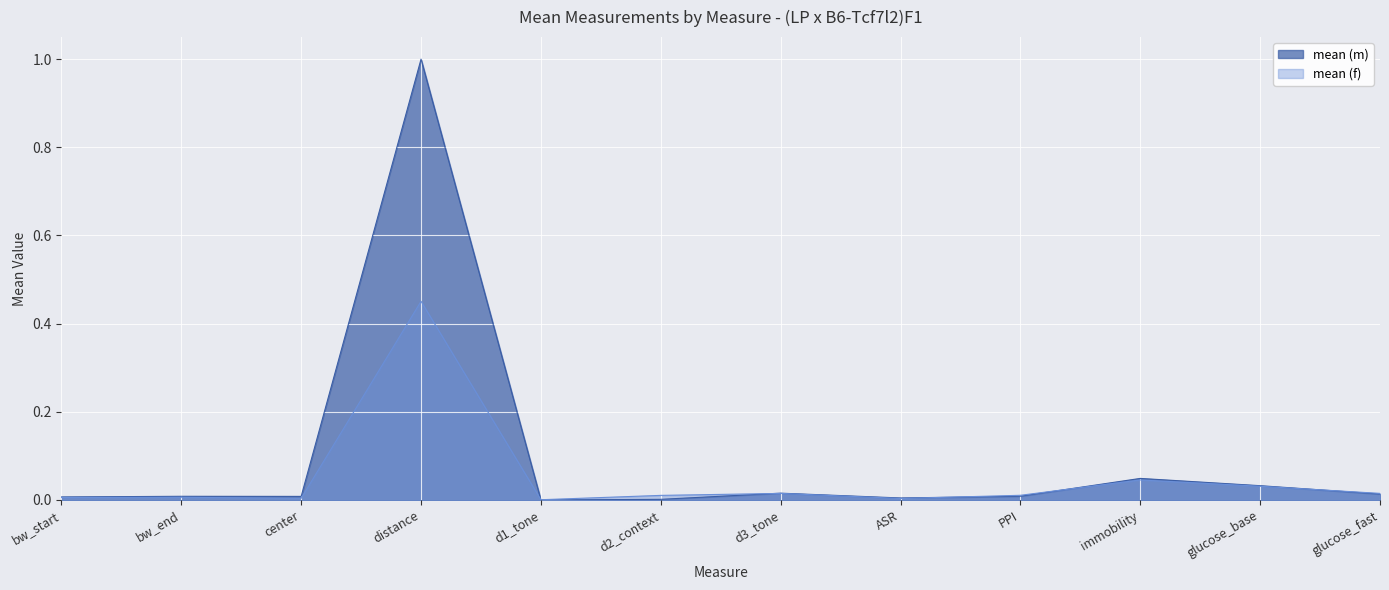

How many lines are shown in the chart?

2